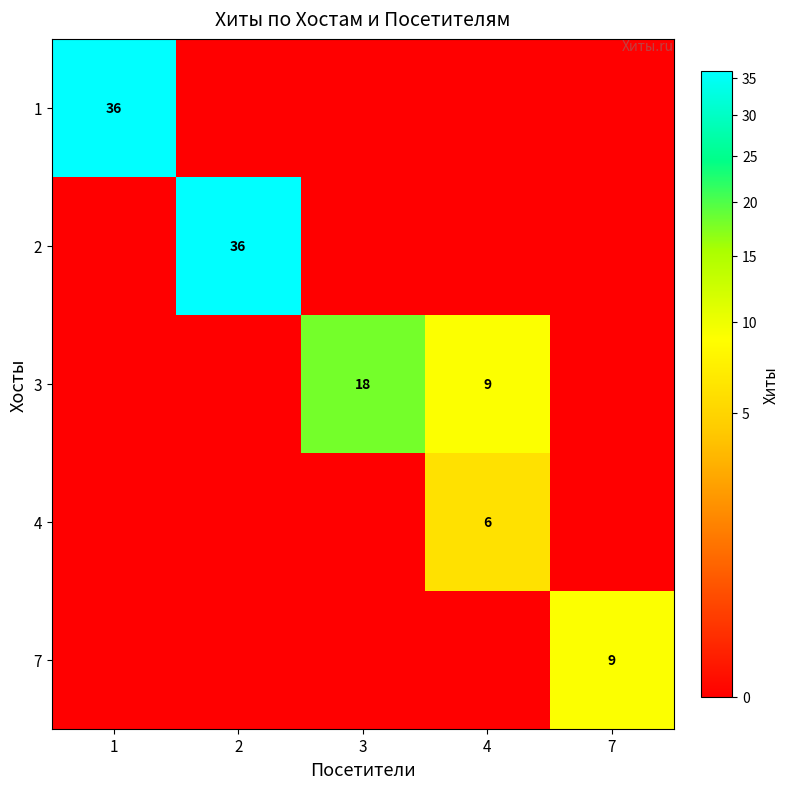

True or false: 4 has a value of 4 at 4.

False